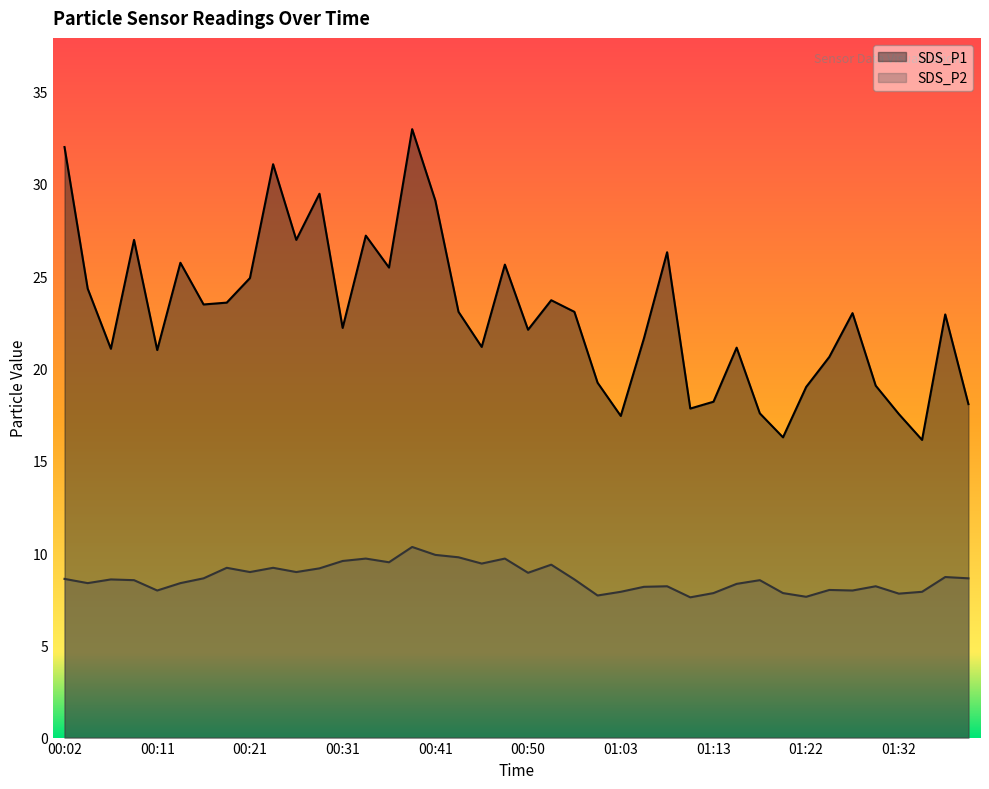

What is the total value across all series at 01:20?

24.1